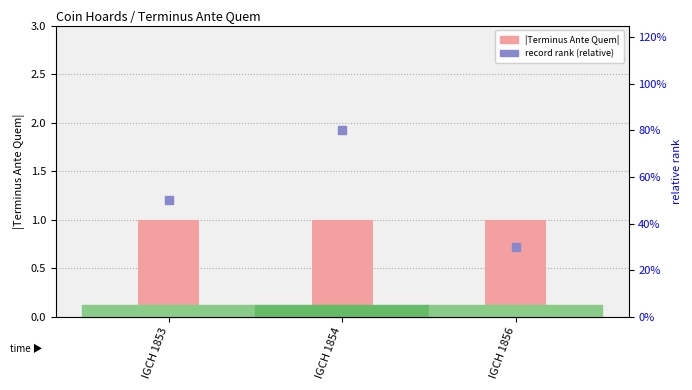

At how many categories does at least one series exceed 0?

3